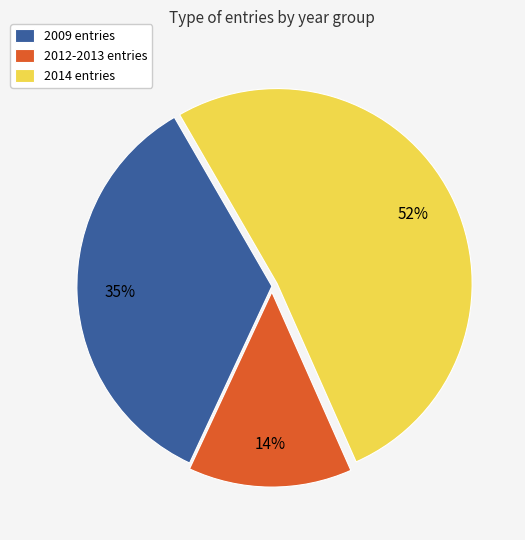

How many slices are in this pie chart?

3